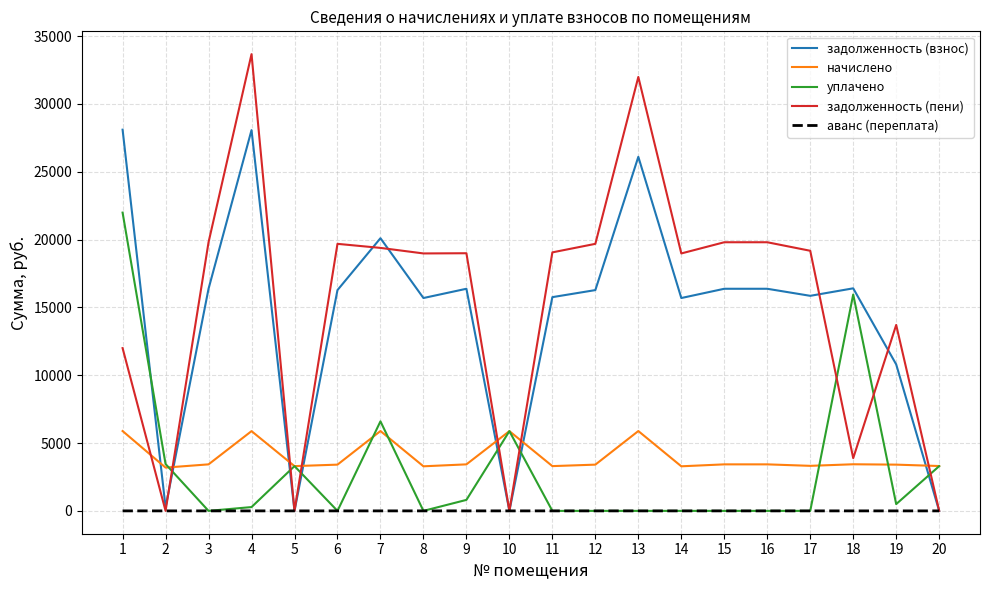

Which series has the widest spread of values?

задолженность (пени)